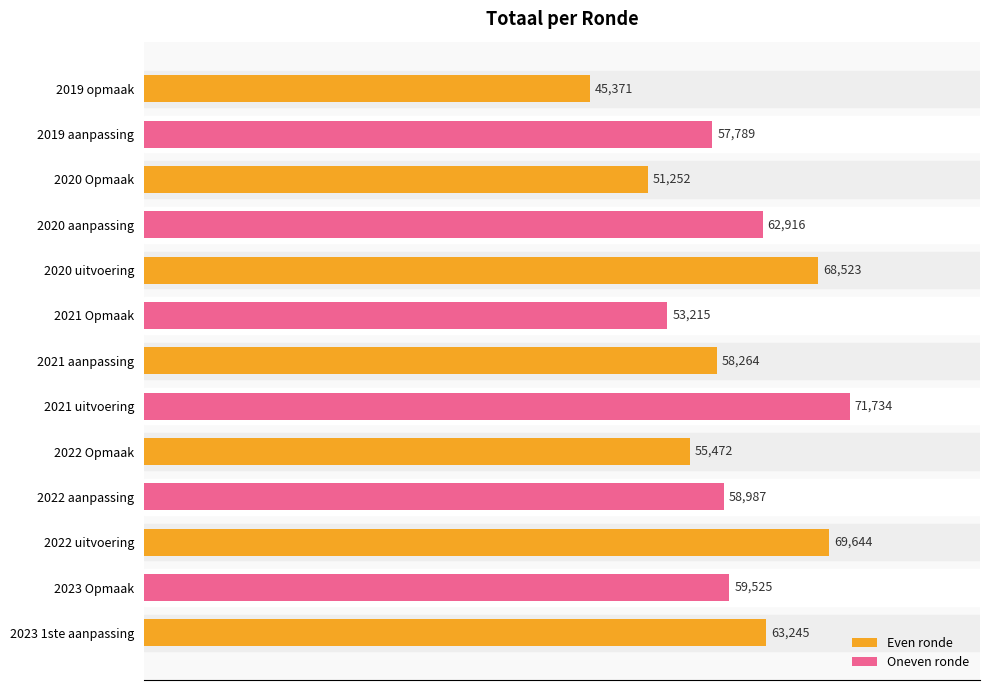

Where is the data nearest to the value 58552?

2021 aanpassing